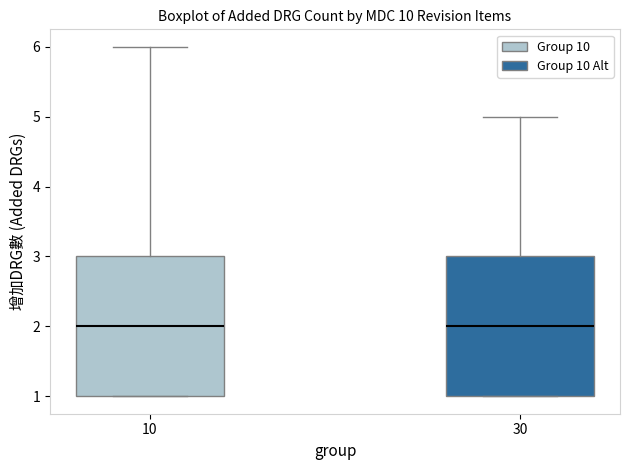

Where is the lower edge of the box at x = 30 on the y-axis? The values are not printed on the chart, so give them approximately, as read against the axis.

1